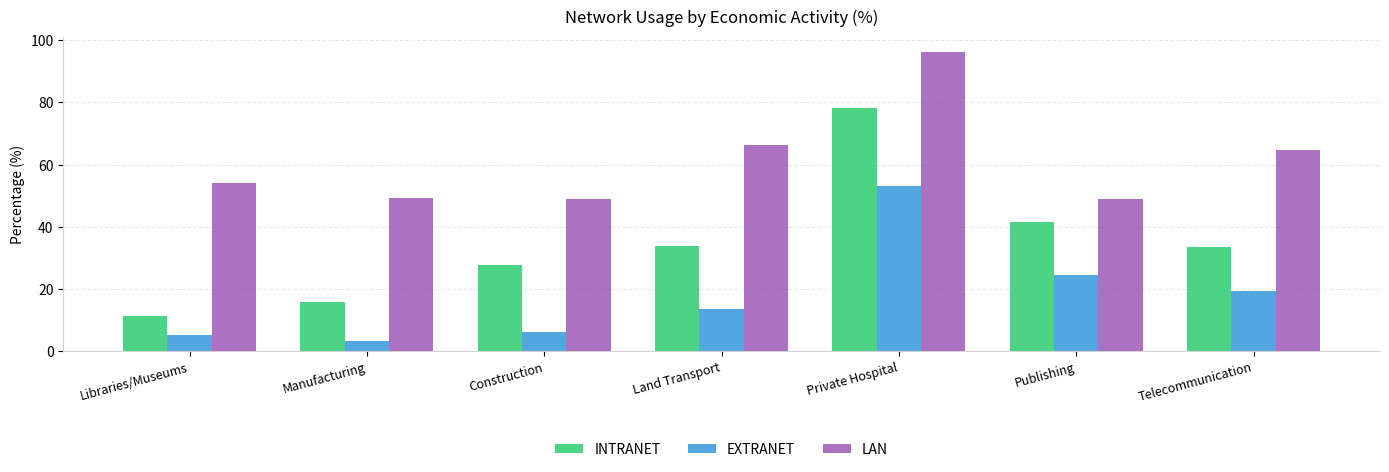

What is the maximum value shown in the chart?

96.3